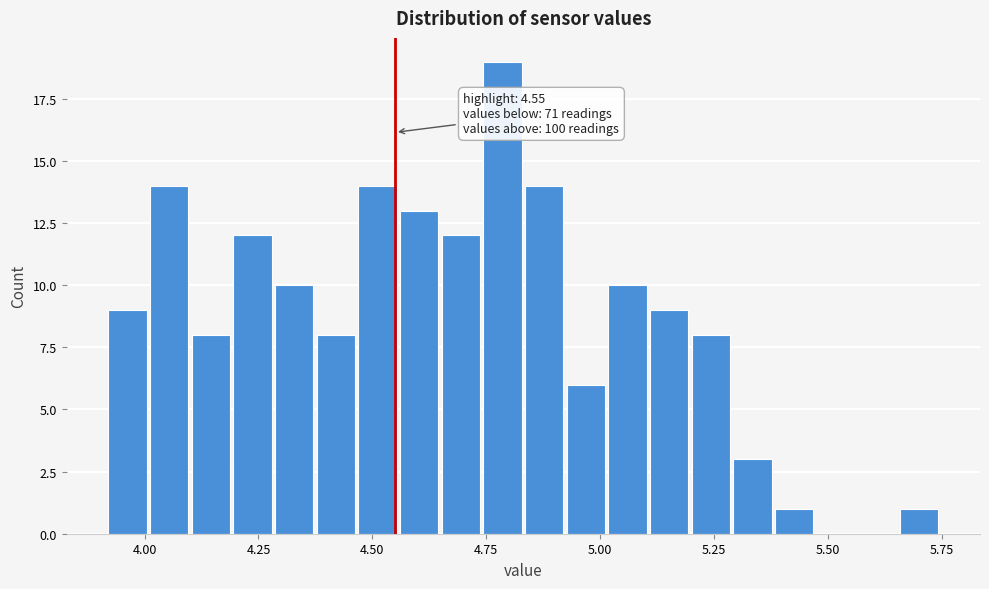

Around what value on the x-axis is the tallest bar? Give the approximate position of its centre, as read against the axis.

4.80